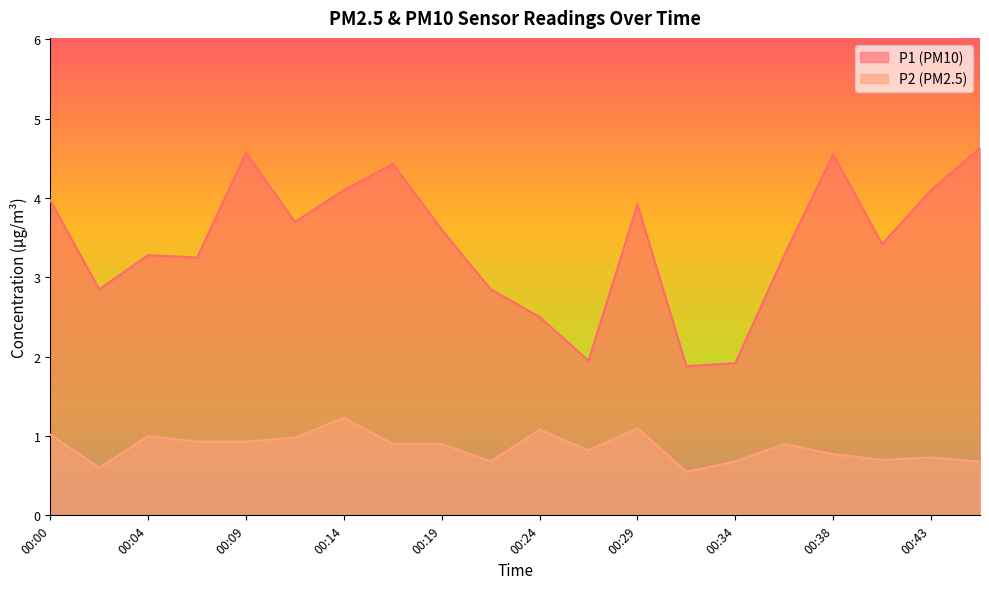

At which category does P2 reach its first local peak?

00:04